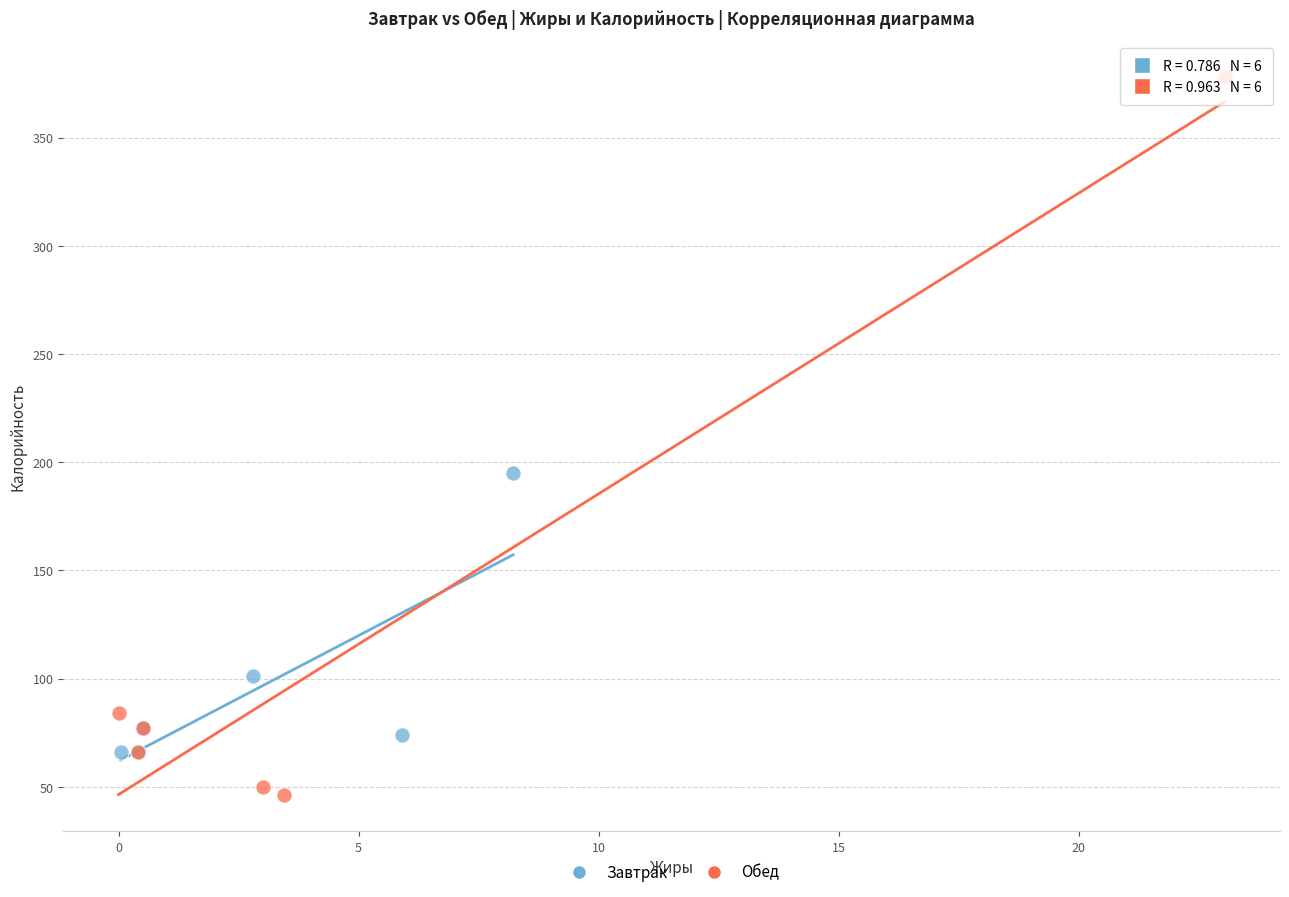

Which series has the widest spread of Y values?

Обед